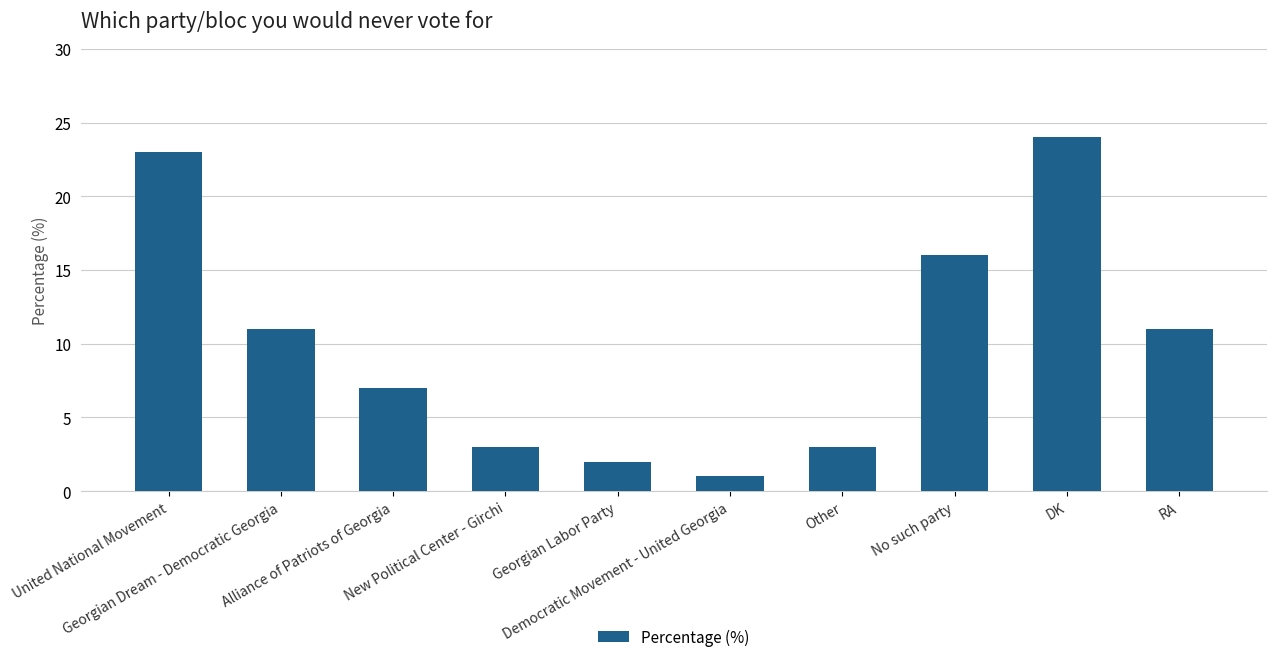

What is the difference between the maximum and minimum values?

23